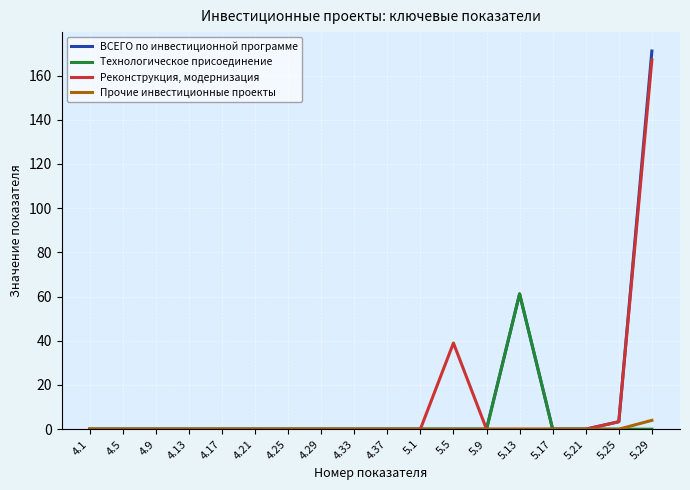

Reading left to right, list all the values displayed in this chart.

ВСЕГО по инвестиционной программе: 4.1=0.0	4.5=0.0	4.9=0.0	4.13=0.0	4.17=0.0	4.21=0.0	4.25=0.0	4.29=0.0	4.33=0.0	4.37=0.0	5.1=0.0	5.5=0.0	5.9=0.0	5.13=61.2	5.17=0.0	5.21=0.0	5.25=3.4	5.29=171.1
Технологическое присоединение: 4.1=0.0	4.5=0.0	4.9=0.0	4.13=0.0	4.17=0.0	4.21=0.0	4.25=0.0	4.29=0.0	4.33=0.0	4.37=0.0	5.1=0.0	5.5=0.0	5.9=0.0	5.13=61.2	5.17=0.0	5.21=0.0	5.25=0.0	5.29=0.0
Реконструкция, модернизация: 4.1=0.0	4.5=0.0	4.9=0.0	4.13=0.0	4.17=0.0	4.21=0.0	4.25=0.0	4.29=0.0	4.33=0.0	4.37=0.0	5.1=0.0	5.5=39.0	5.9=0.0	5.13=0.0	5.17=0.0	5.21=0.0	5.25=3.4	5.29=167.1
Прочие инвестиционные проекты: 4.1=0.0	4.5=0.0	4.9=0.0	4.13=0.0	4.17=0.0	4.21=0.0	4.25=0.0	4.29=0.0	4.33=0.0	4.37=0.0	5.1=0.0	5.5=0.0	5.9=0.0	5.13=0.0	5.17=0.0	5.21=0.0	5.25=0.0	5.29=4.0